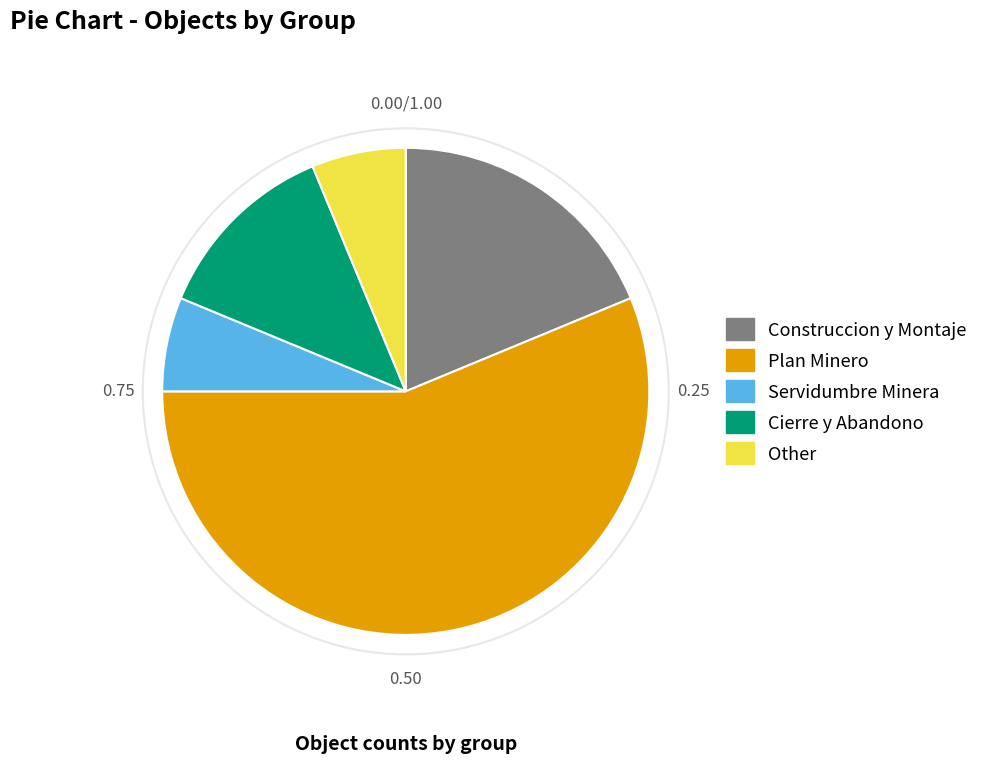

Count the number of slices in the pie.

5